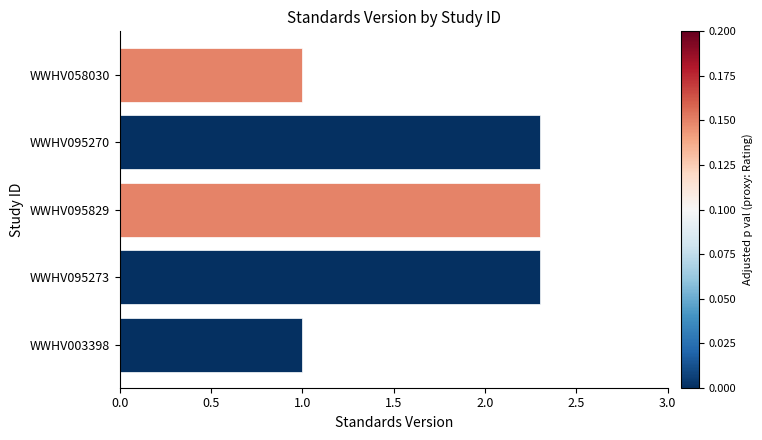

What is the difference between the second highest and minimum values?

1.3